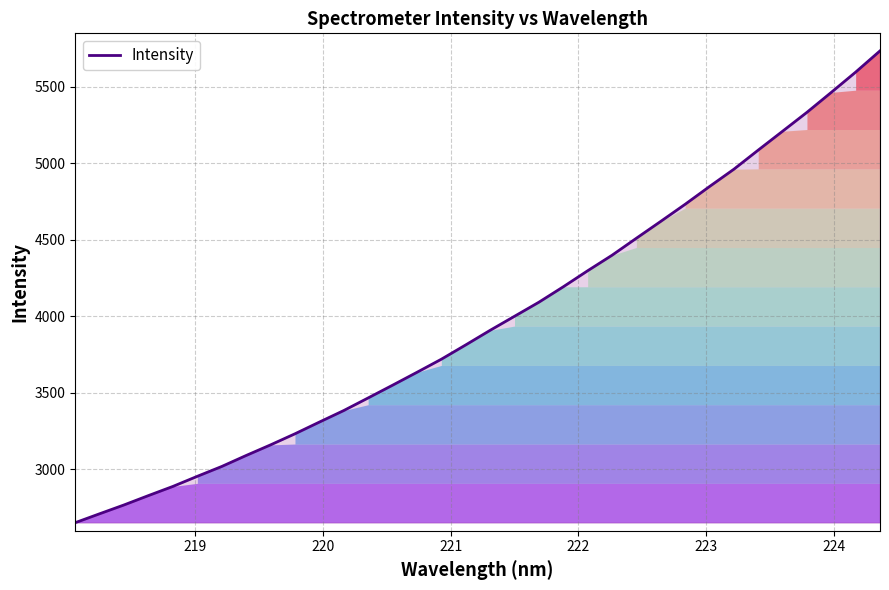

What is the minimum value shown in the chart?

2650.3